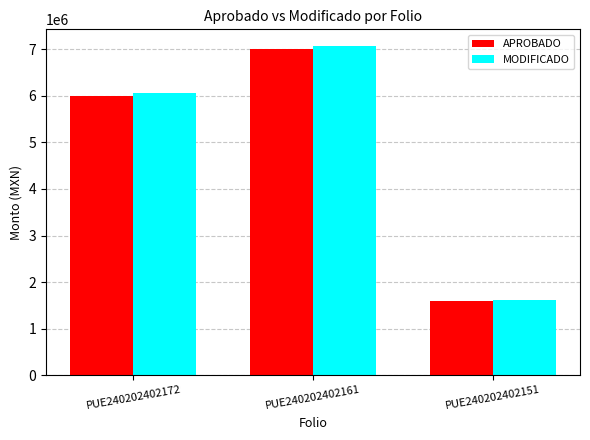

Which series has the widest spread of values?

MODIFICADO